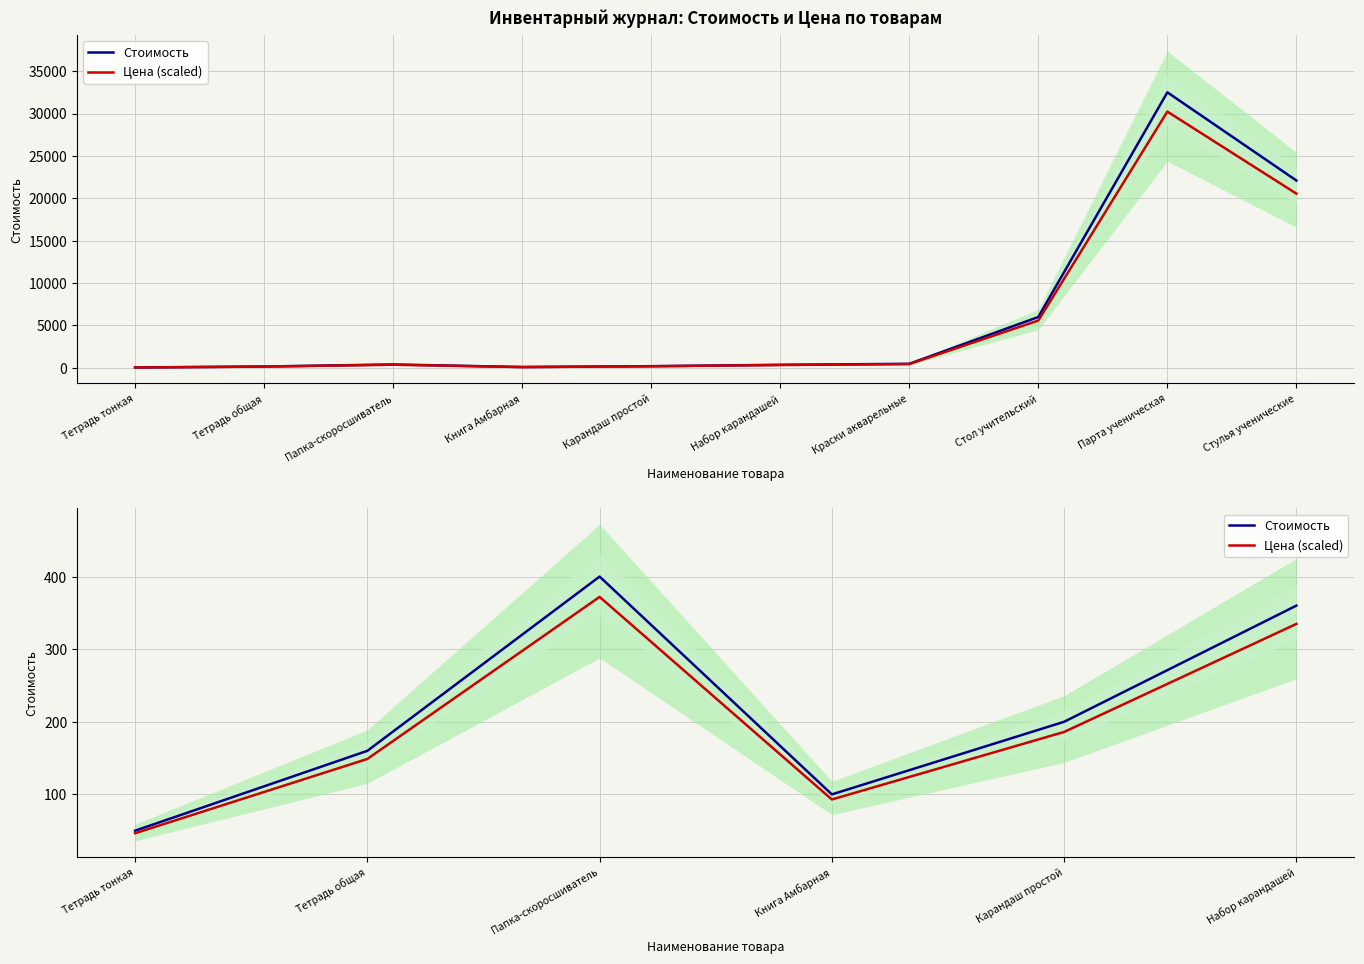

Where does the Стоимость series first go above 200?

Папка-скоросшиватель